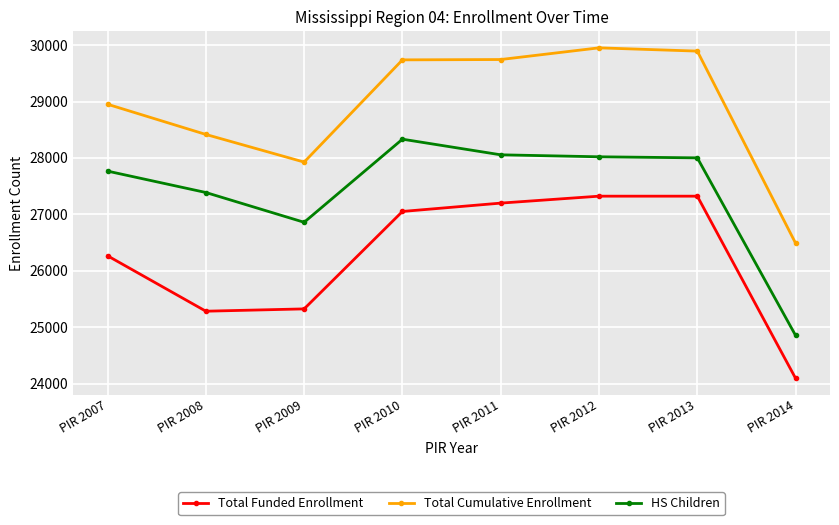

What is the difference between the highest and lowest values at PIR 2012?

2629